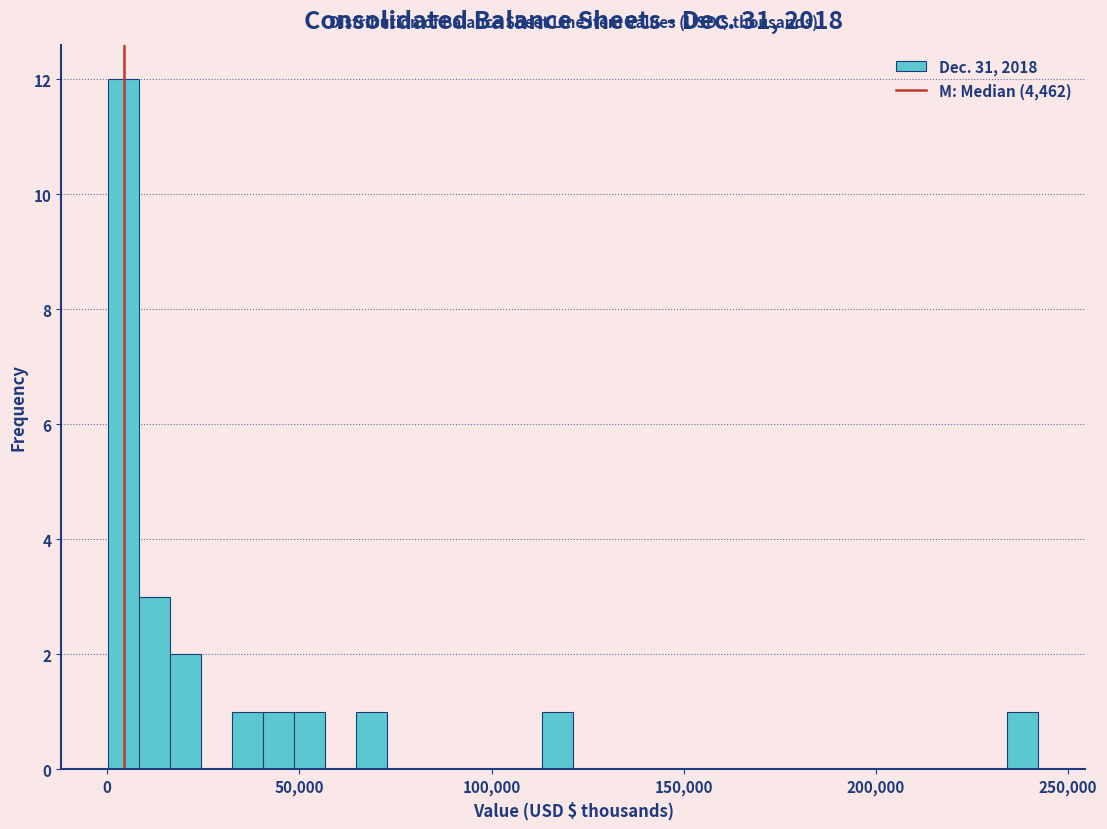

Around what value on the x-axis is the tallest bar? Give the approximate position of its centre, as read against the axis.

5000